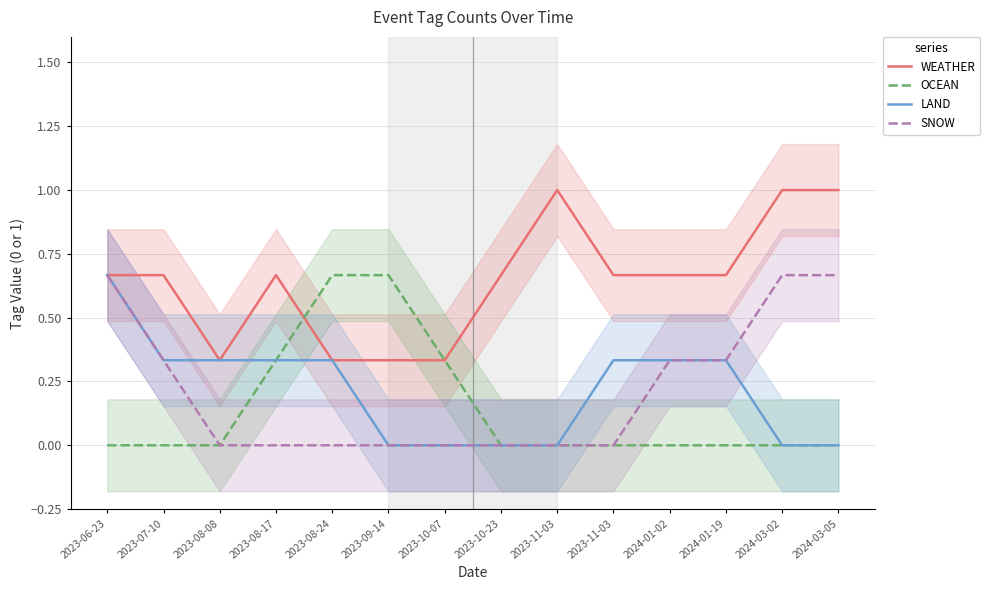

What is the lowest value of the WEATHER series?

0.3